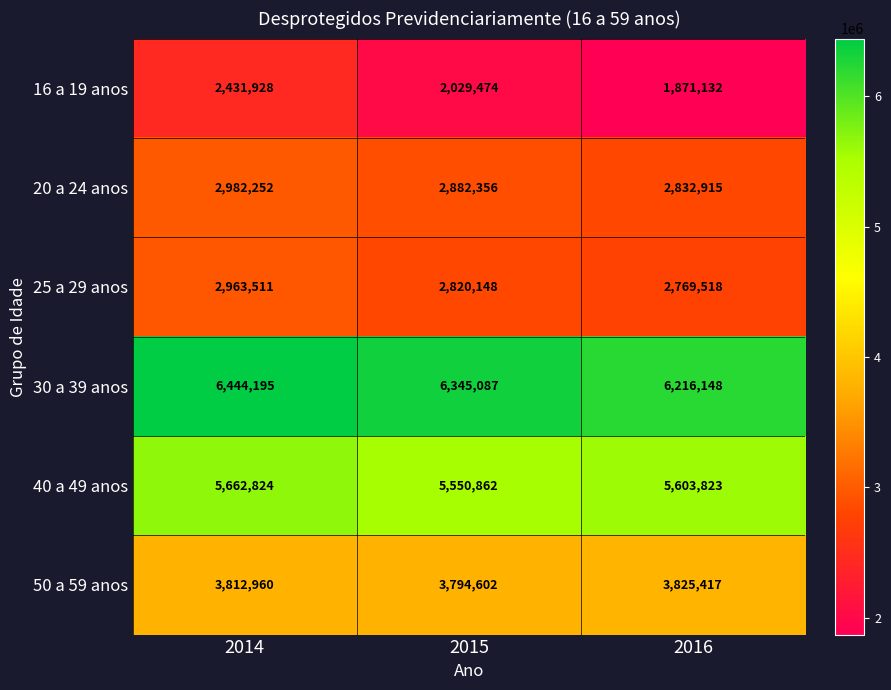

What is the difference between the maximum and minimum values in the 30 a 39 anos series?

228047